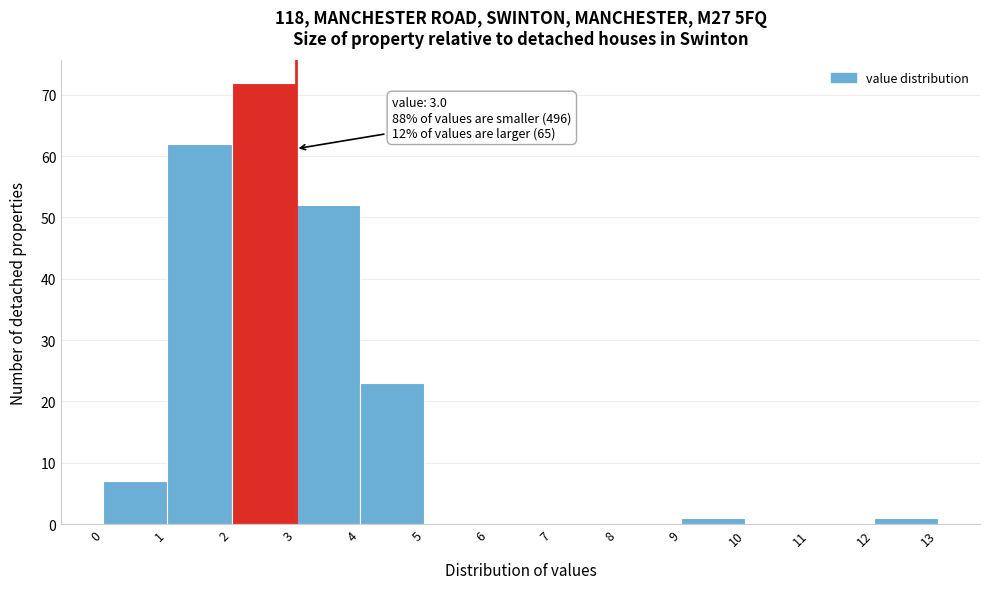

Which range on the x-axis has the tallest bar?

2 to 3